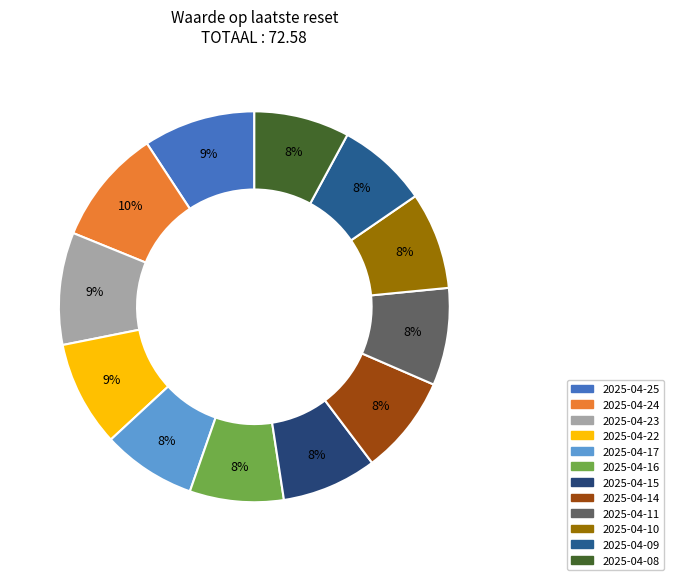

The 2025-04-09 slice represents 16% of the pie. True or false?

False